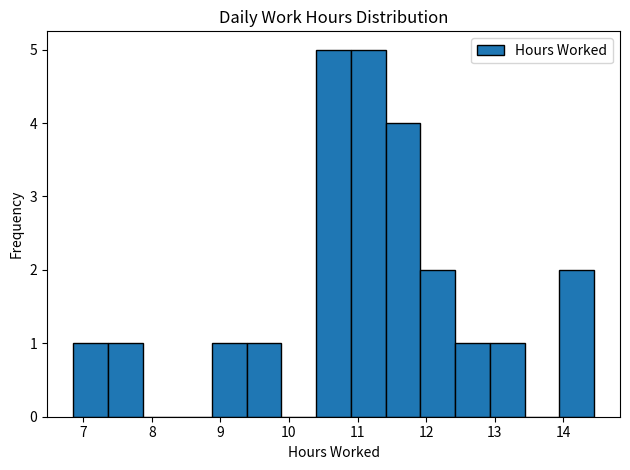

Reading left to right, list every bar in this chart as the range it spans on the x-axis followed by its height. Neither the bar edges nor the heights are printed on the chart, so give them approximately, as read against the axes.

6.9 to 7.4: 1
7.4 to 7.9: 1
7.9 to 8.4: 0
8.4 to 8.9: 0
8.9 to 9.4: 1
9.4 to 9.9: 1
9.9 to 10.4: 0
10.4 to 10.9: 5
10.9 to 11.4: 5
11.4 to 11.9: 4
11.9 to 12.4: 2
12.4 to 12.9: 1
12.9 to 13.4: 1
13.4 to 13.9: 0
13.9 to 14.5: 2